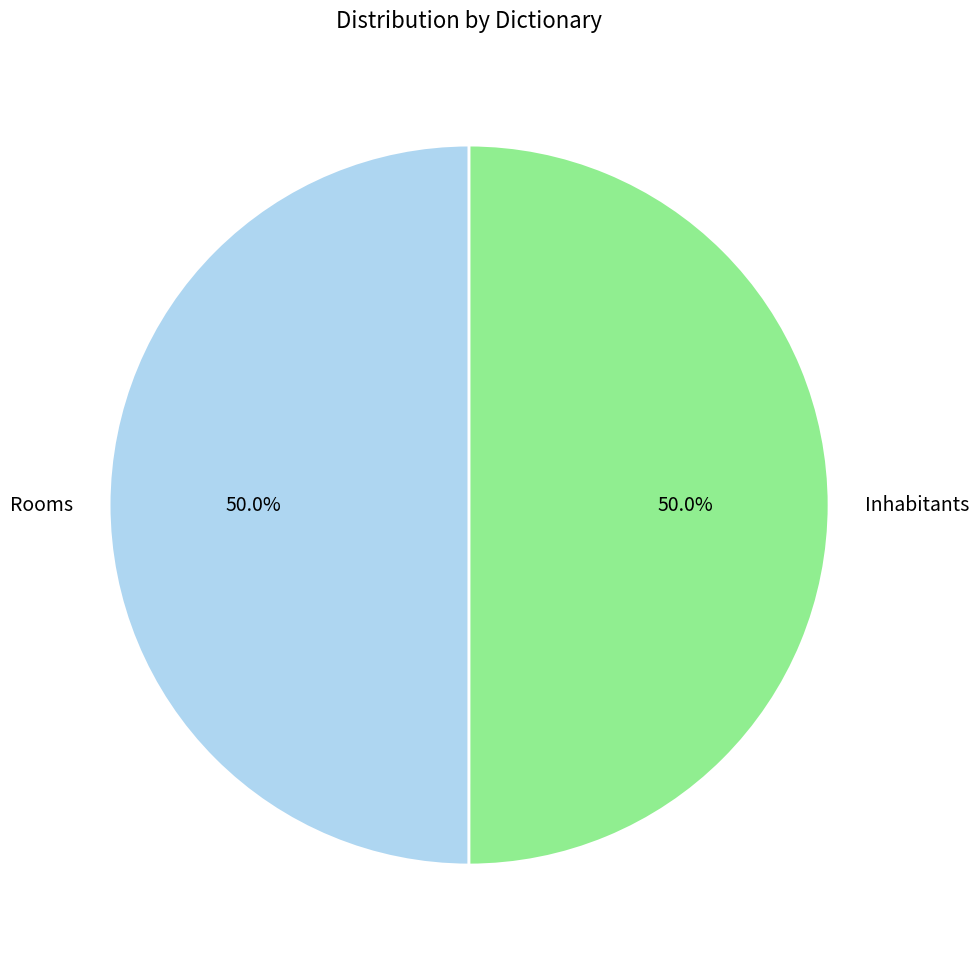

True or false: Rooms accounts for 50% of the total.

True